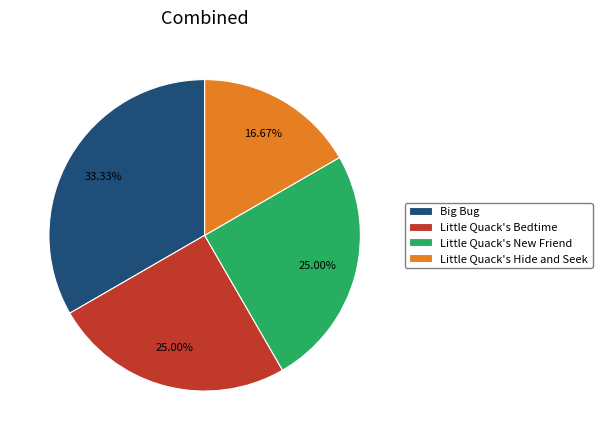

What percentage is the Little Quack's Bedtime slice, to the nearest percent?

25%